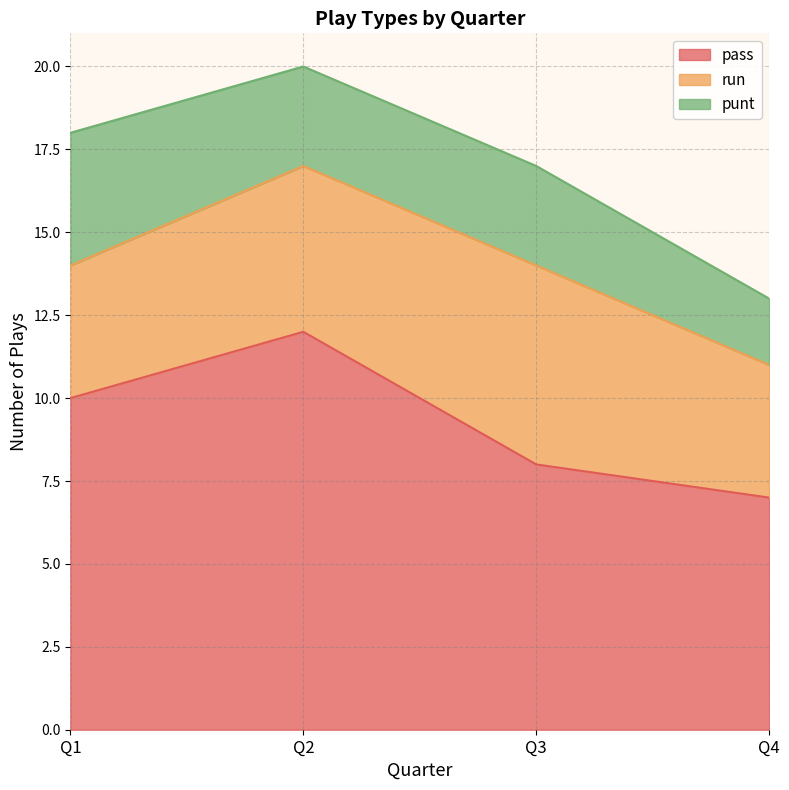

True or false: punt has more than 2 interior local peaks.

False